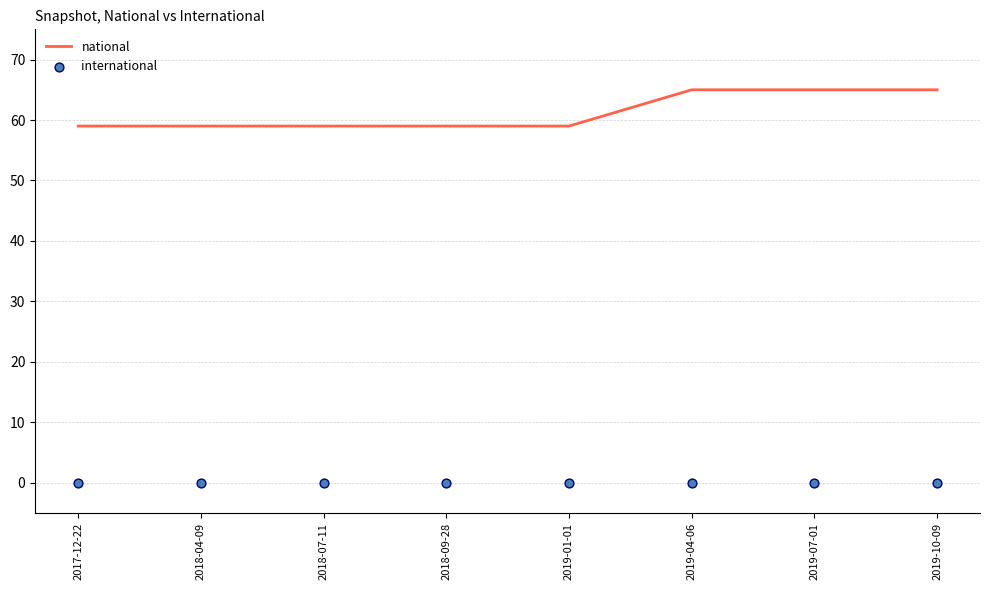

Is the value of international at 2019-10-09 greater than the value of national at 2019-04-06?

No